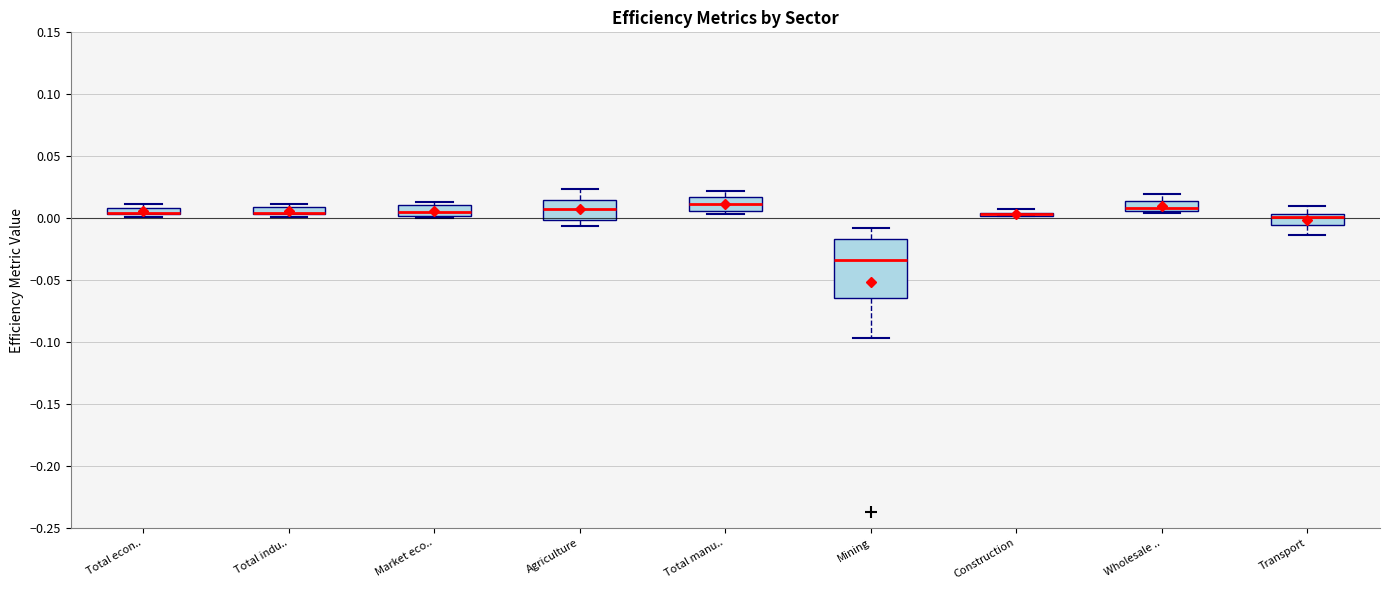

Comparing the boxes themselves (not the whiskers), which one is the tallest?

Mining